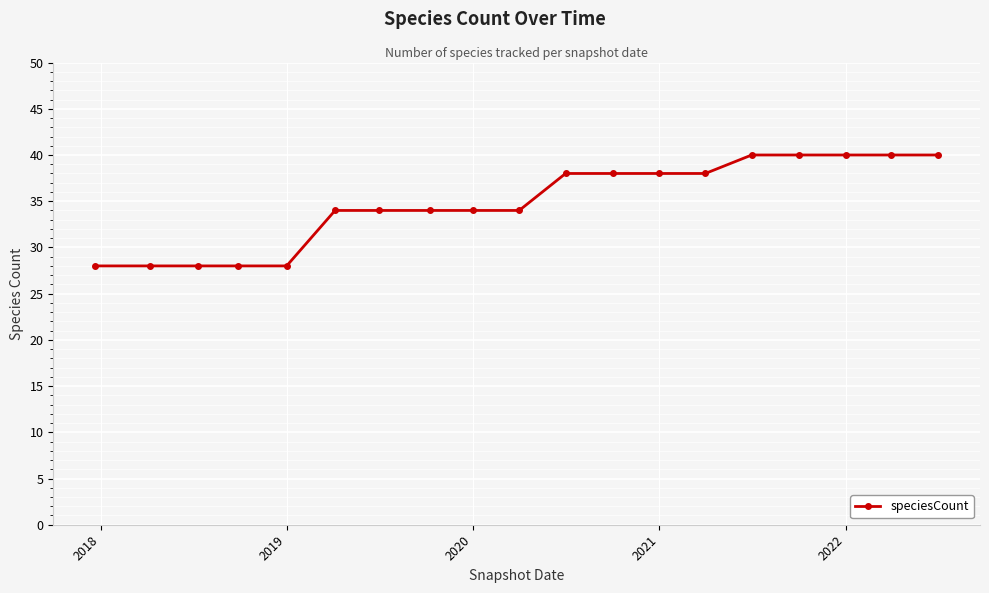

How many values are between 28 and 40?

19